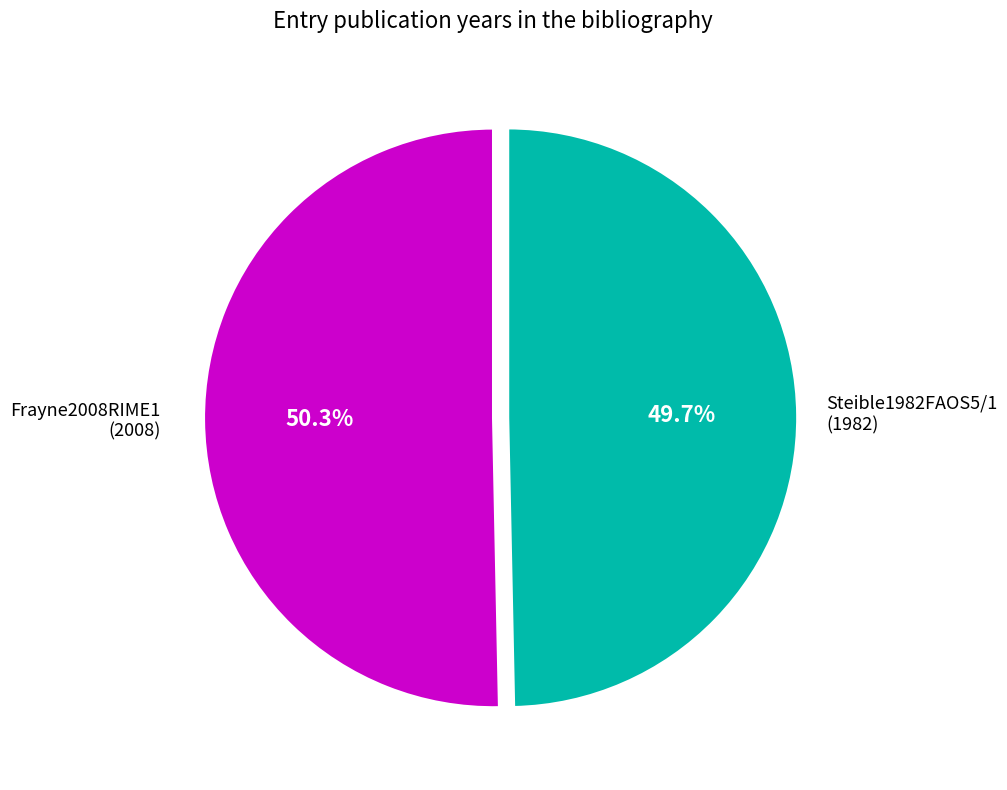

How many slices are in this pie chart?

2